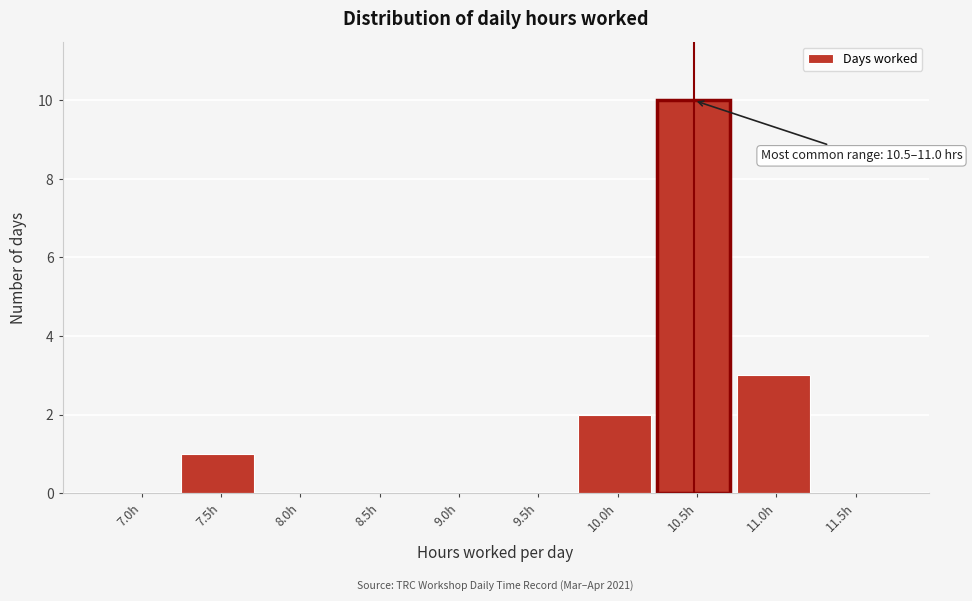

Reading right to left, transcribe all the data shown in this chart.

11.5h=0	11.0h=3	10.5h=10	10.0h=2	9.5h=0	9.0h=0	8.5h=0	8.0h=0	7.5h=1	7.0h=0